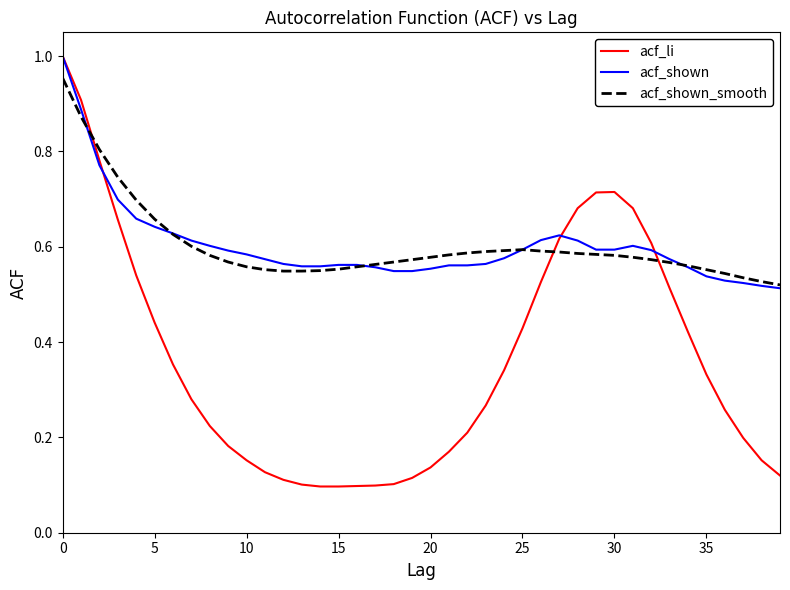

Which series has the widest spread of values?

acf_li